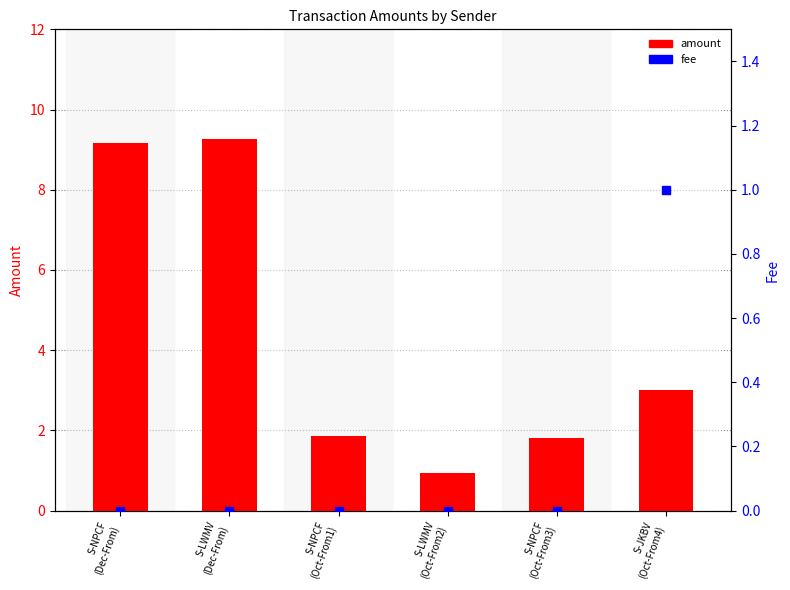

What are all the series names shown in the legend?

amount, fee